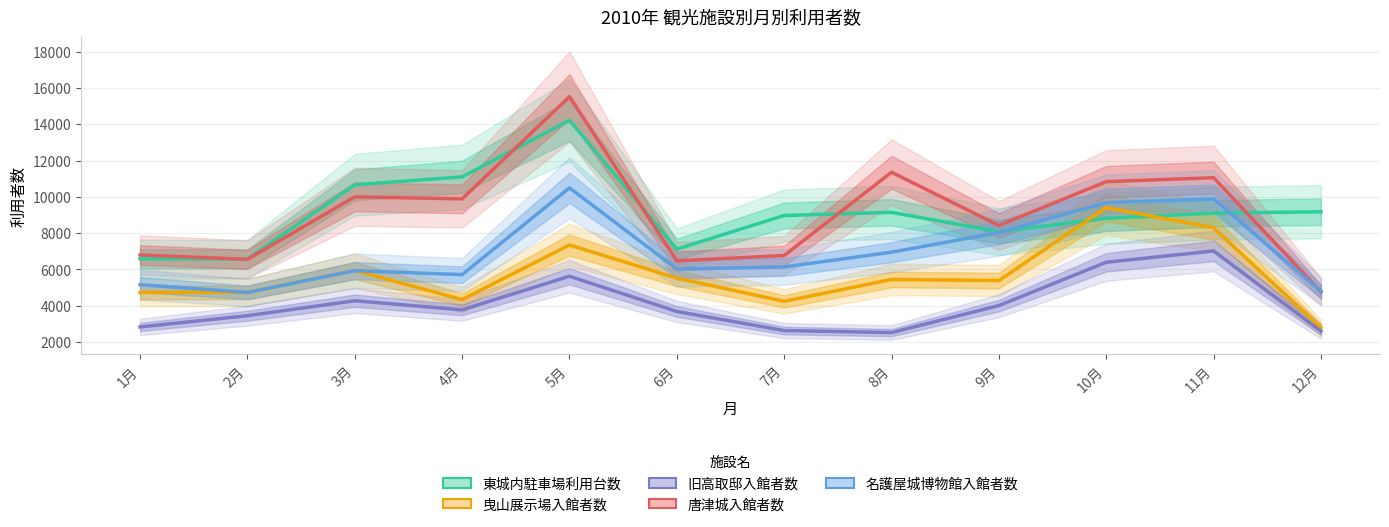

What is the difference between the 曳山展示場入館者数 values at 12月 and 2月?

1960